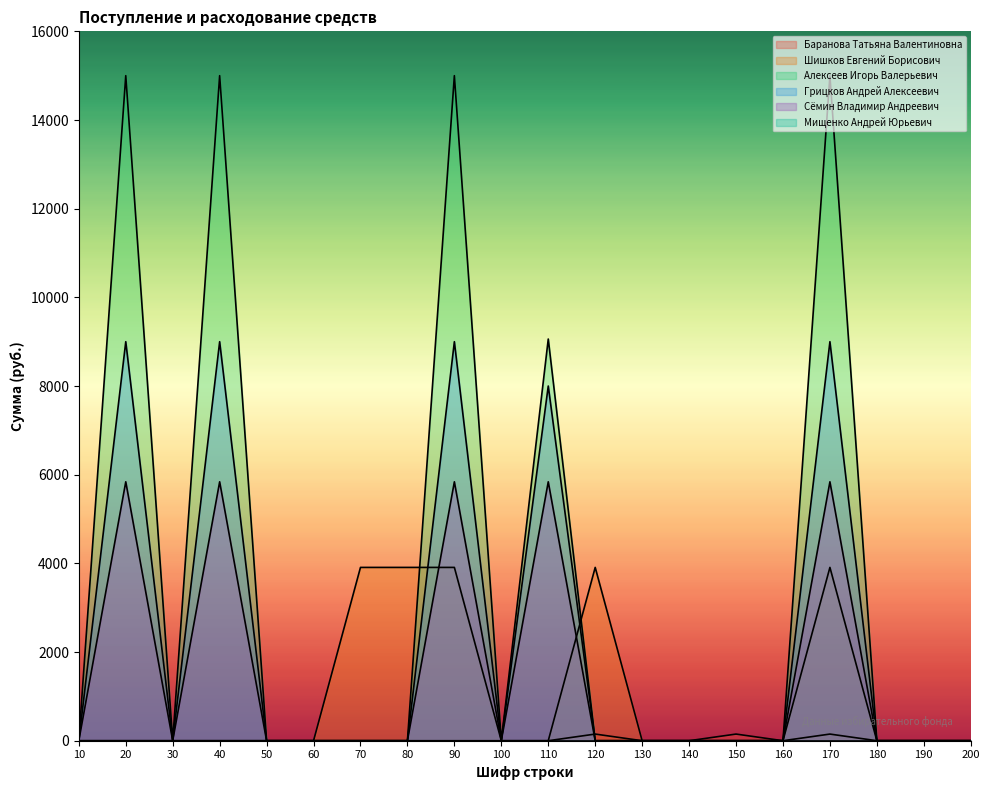

True or false: Баранова Татьяна Валентиновна and Шишков Евгений Борисович cross at least once.

False